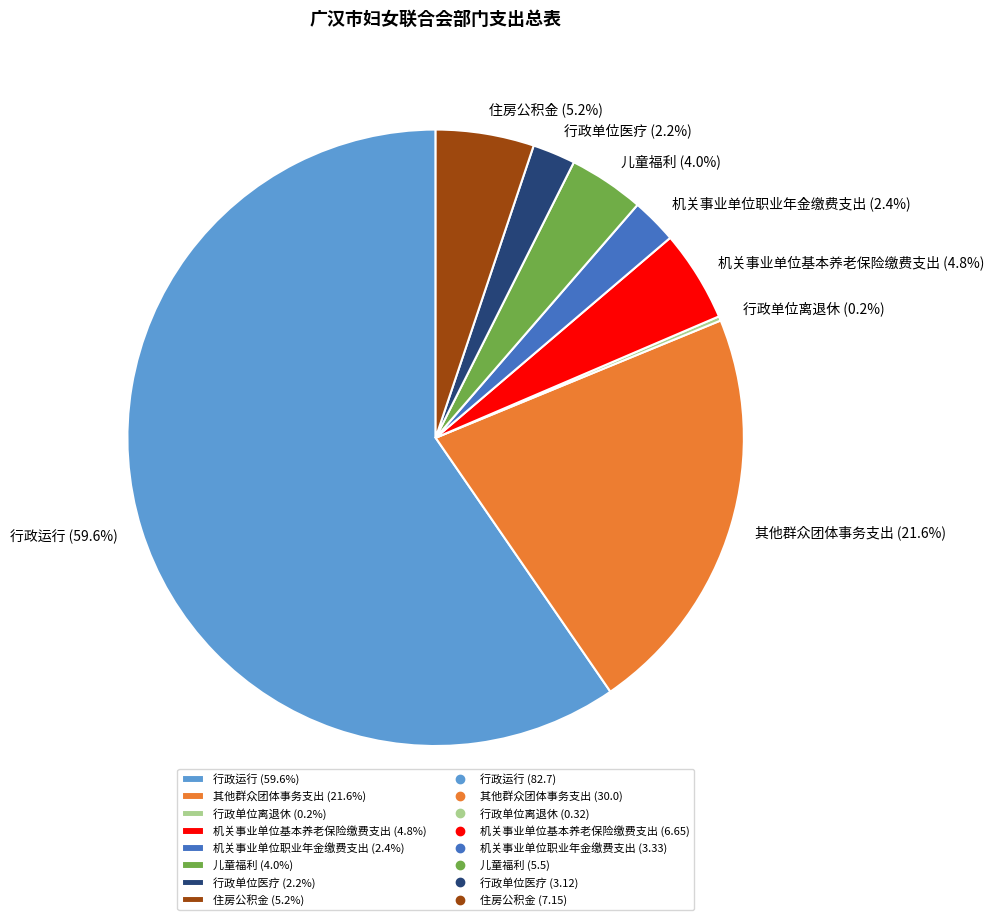

True or false: 行政运行 accounts for 47% of the total.

False